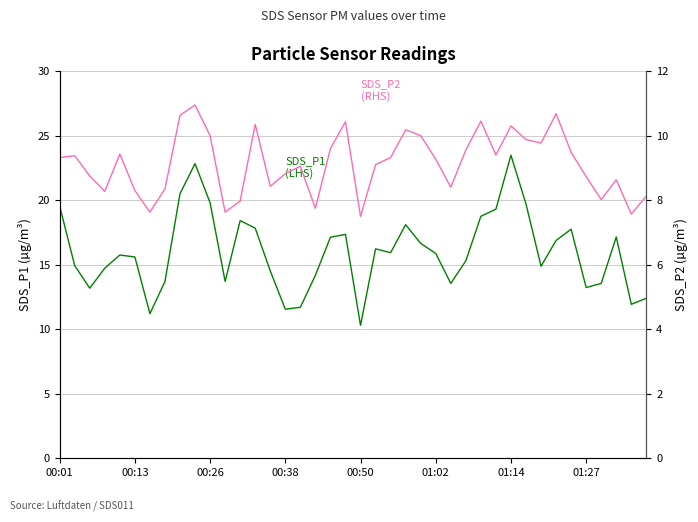

Between 19 and 25, which is larger?

19